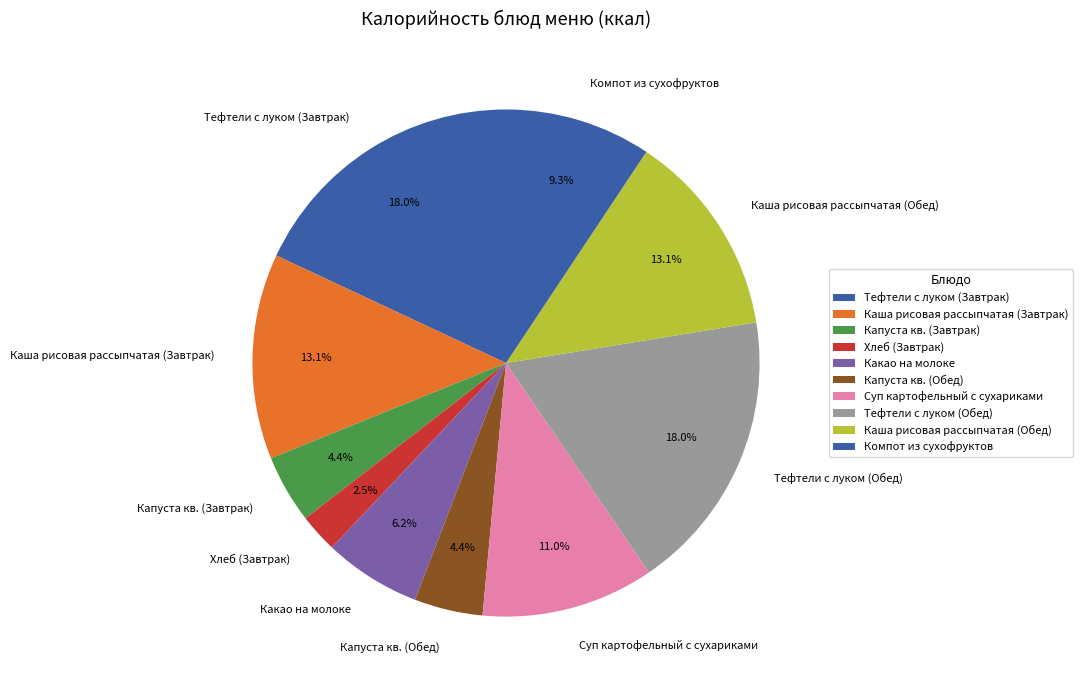

Which slice is the smallest?

Хлеб (Завтрак)